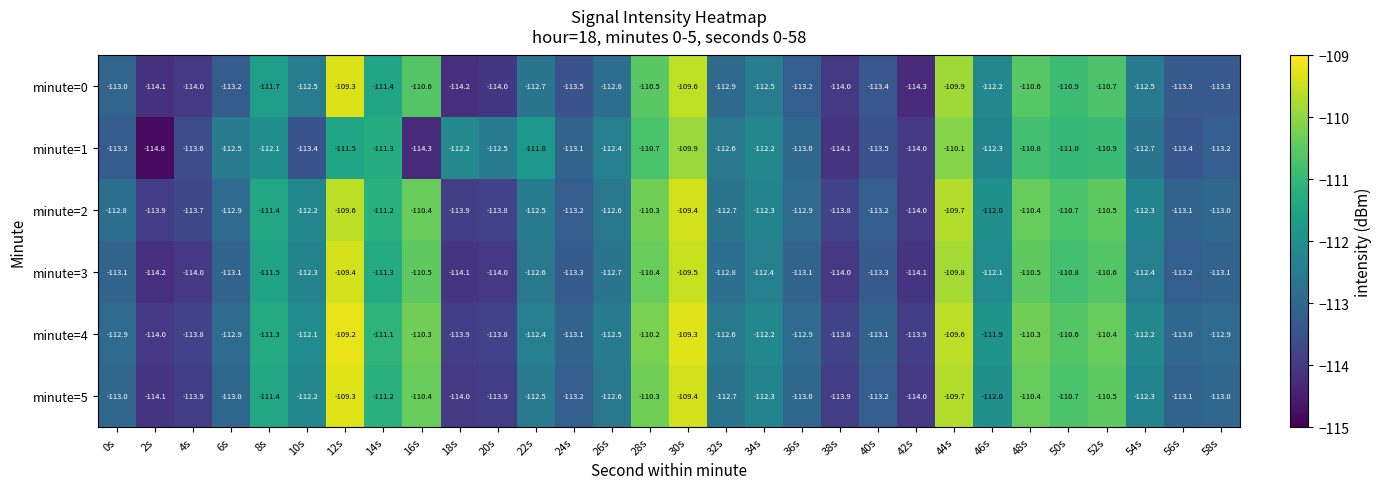

What is the maximum value shown in the chart?

-109.2